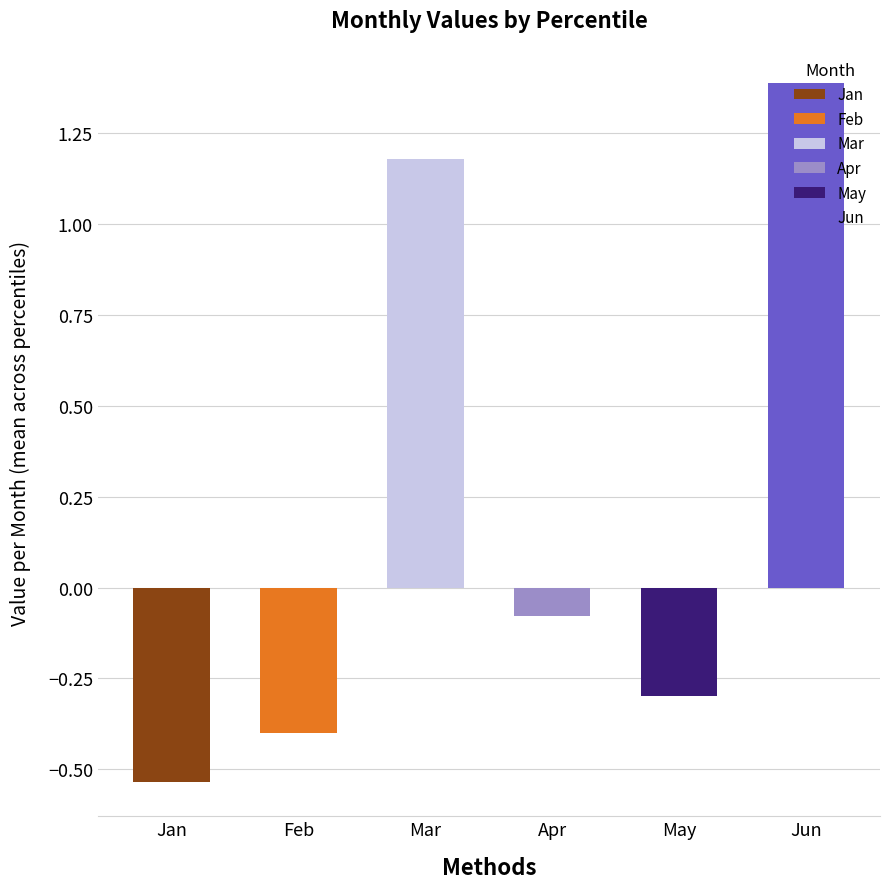

Reading right to left, extract all data points from this chart.

Jan: pct95=-0.5	pct85=-0.4	pct75=-0.5	pct65=-0.6	pct55=-0.5	pct45=-0.5	pct35=-0.4	pct25=-0.4	pct15=-0.4	pct05=-1.1
Feb: pct95=-0.5	pct85=-0.4	pct75=-0.4	pct65=-0.4	pct55=-0.4	pct45=-0.5	pct35=-0.4	pct25=-0.4	pct15=-0.2	pct05=-0.4
Mar: pct95=1.5	pct85=1.3	pct75=1.2	pct65=1.1	pct55=1.0	pct45=1.1	pct35=1.0	pct25=1.0	pct15=1.0	pct05=1.4
Apr: pct95=-0.1	pct85=-0.1	pct75=-0.1	pct65=-0.1	pct55=-0.1	pct45=-0.1	pct35=-0.1	pct25=-0.1	pct15=-0.1	pct05=0.1
May: pct95=-0.2	pct85=-0.4	pct75=-0.4	pct65=-0.3	pct55=-0.4	pct45=-0.3	pct35=-0.2	pct25=-0.2	pct15=-0.2	pct05=-0.5
Jun: pct95=1.3	pct85=1.3	pct75=1.3	pct65=1.3	pct55=1.3	pct45=1.4	pct35=1.4	pct25=1.3	pct15=1.3	pct05=2.1